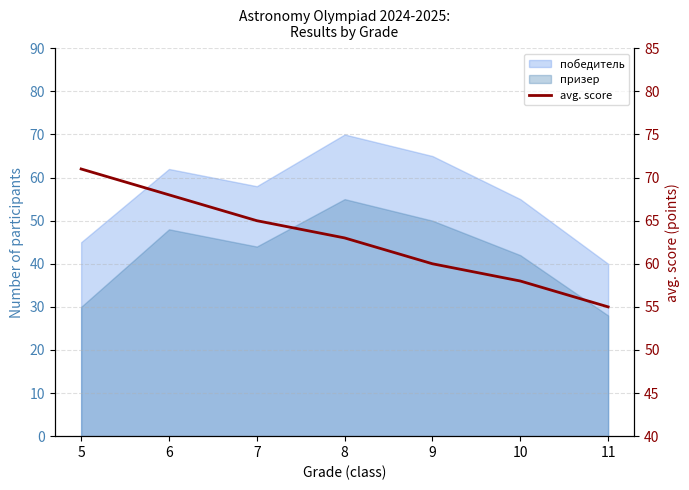

Reading left to right, extract all data points from this chart.

5=71	6=68	7=65	8=63	9=60	10=58	11=55